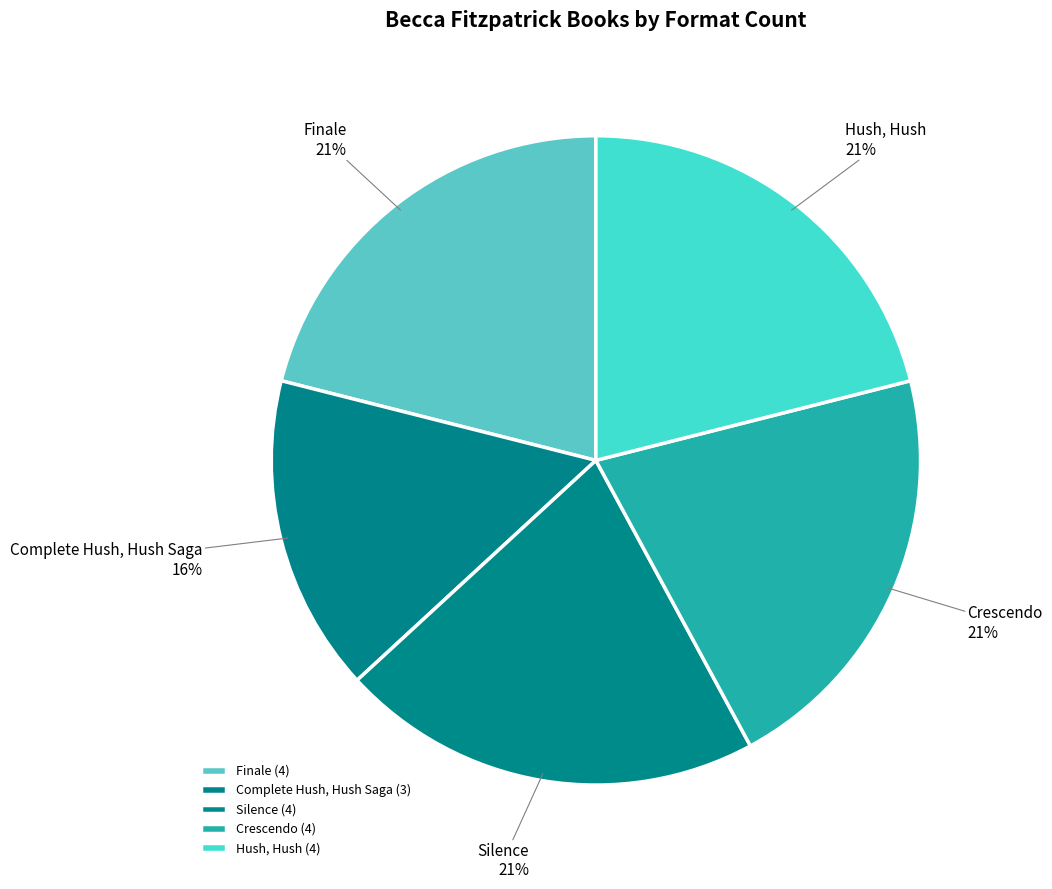

Count the number of slices in the pie.

5